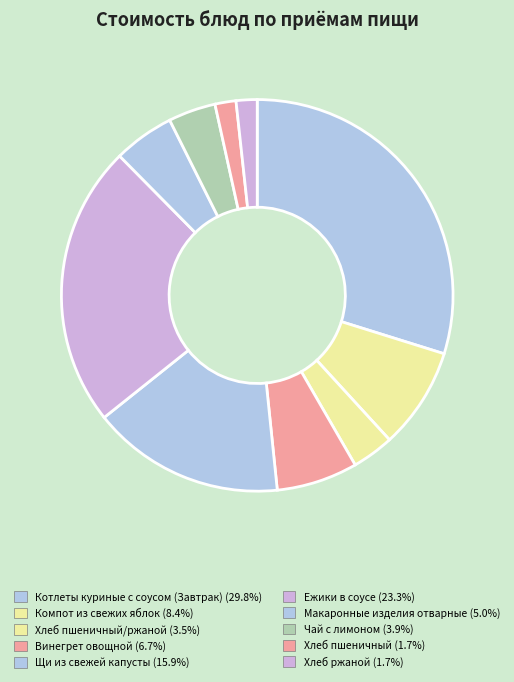

How many slices are in this pie chart?

10